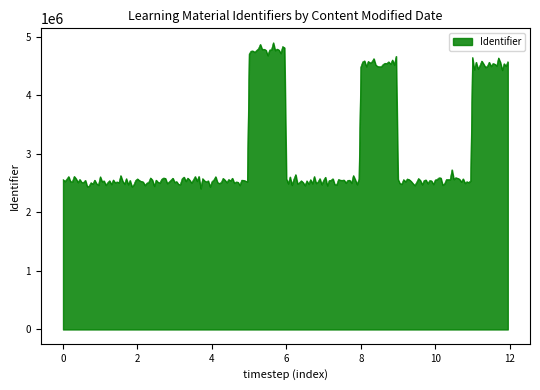

What is the maximum value shown in the chart?

4902190.1